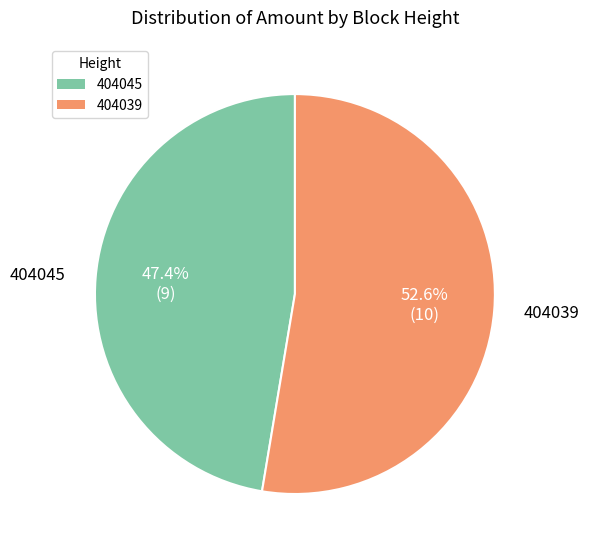

Count the number of slices in the pie.

2